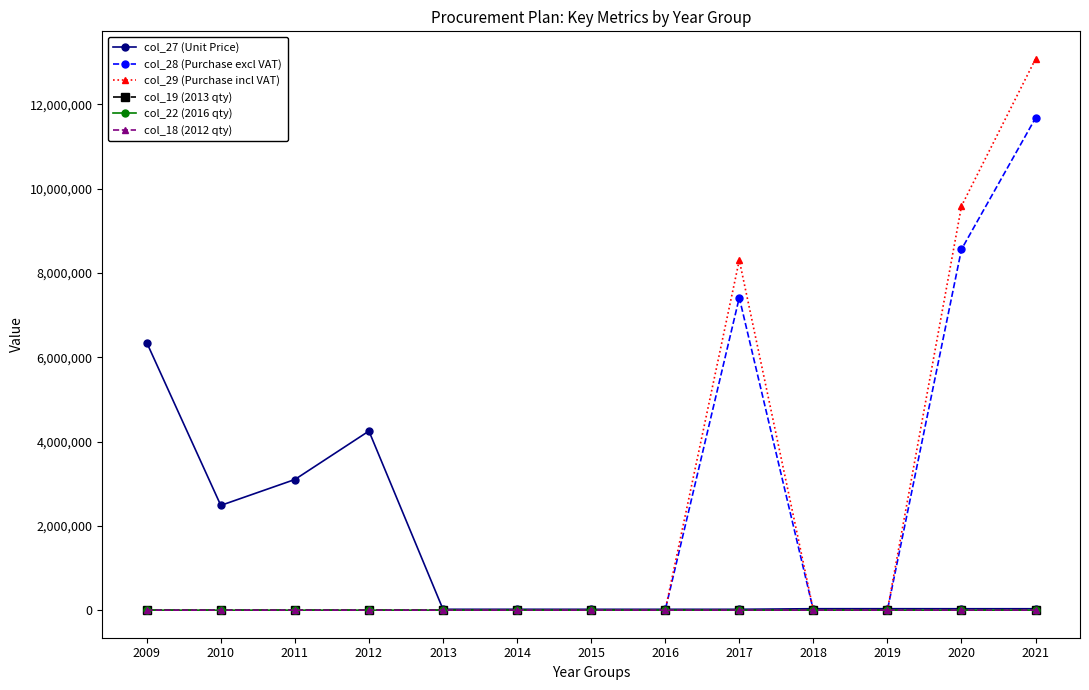

What is the value of the col_19 (2013 qty) point at the 1st from the left?

120.0